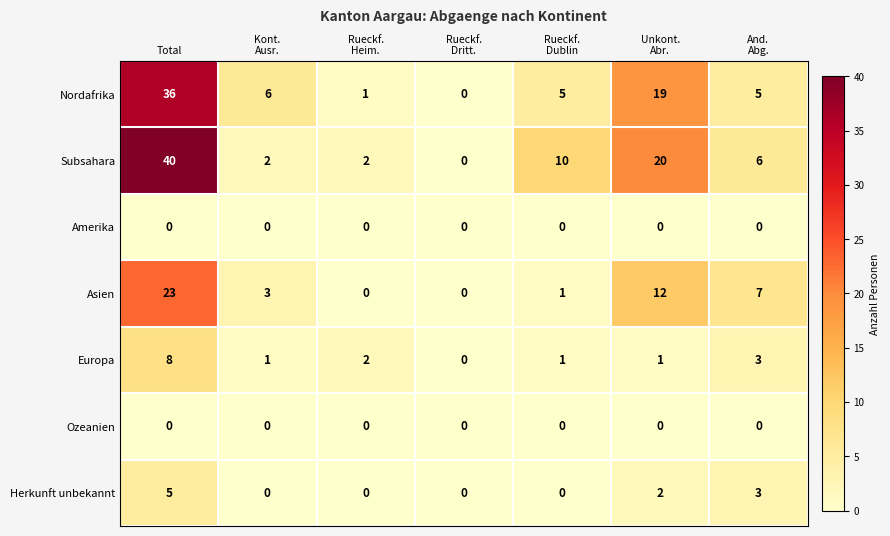

Which series has the largest range (max minus min)?

Subsahara